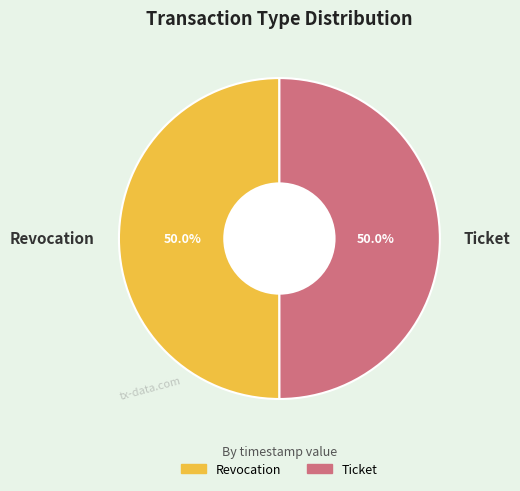

How many slices are in this pie chart?

2